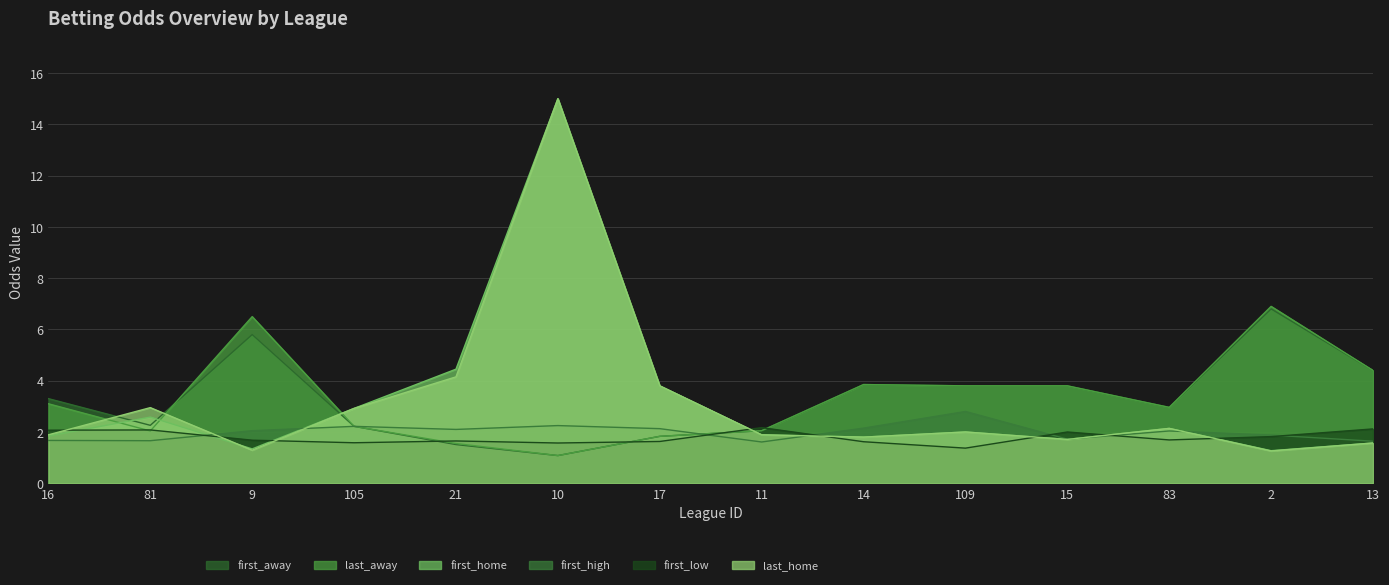

What is the value of the first_low point at the 9th from the left?

1.6